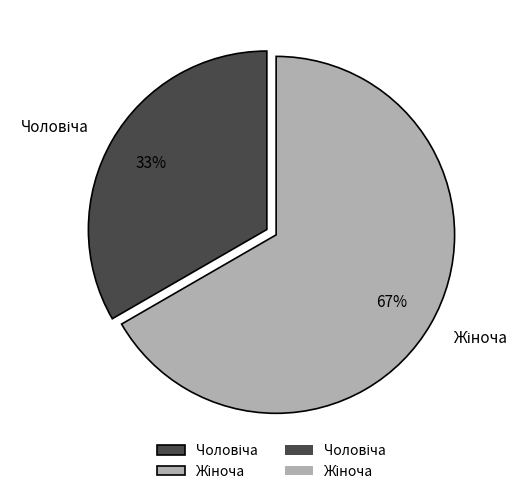

To the nearest percent, what is the average slice percentage?

50%